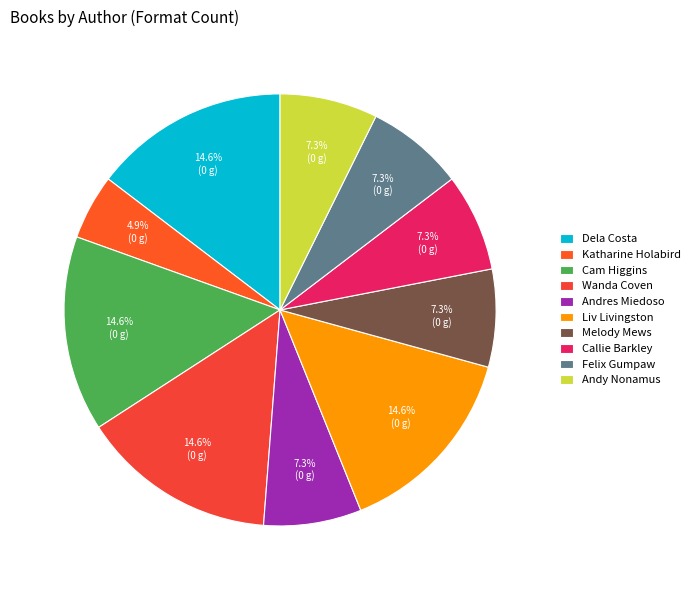

To the nearest percent, what percentage of the pie is Andy Nonamus?

7%